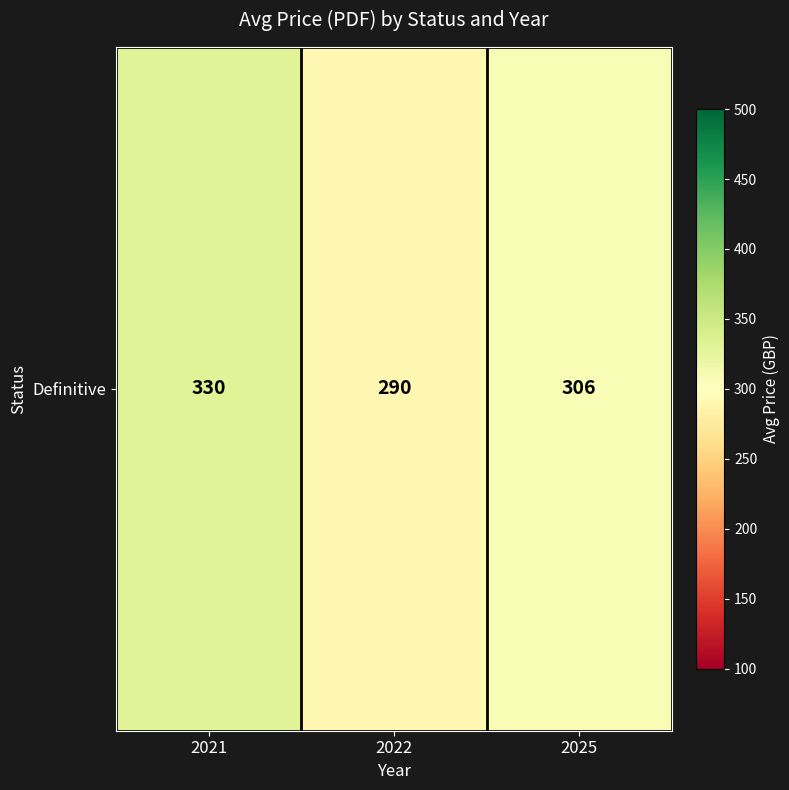

Is it true that the value at 2025 is 306.4?

True